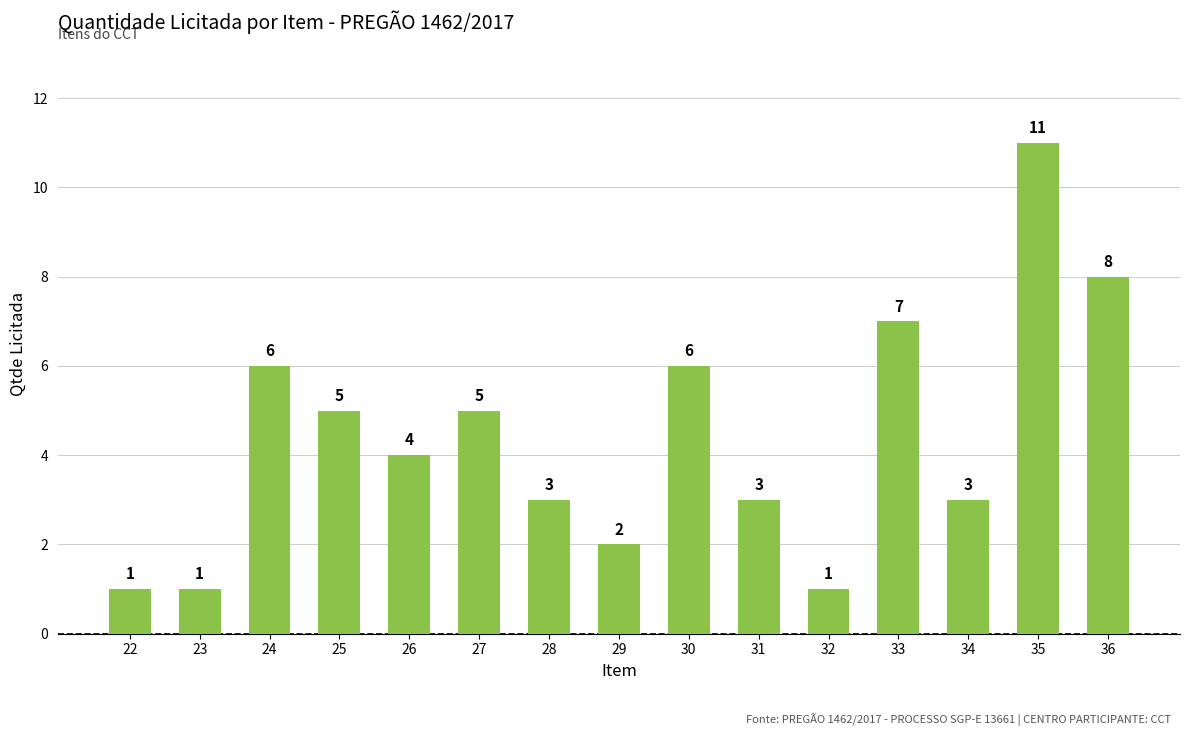

What is the sum of all values?

66